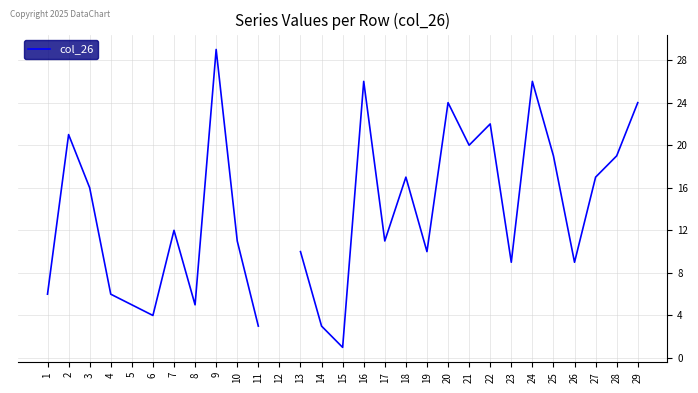

At which category does the data reach its first local valley?

6